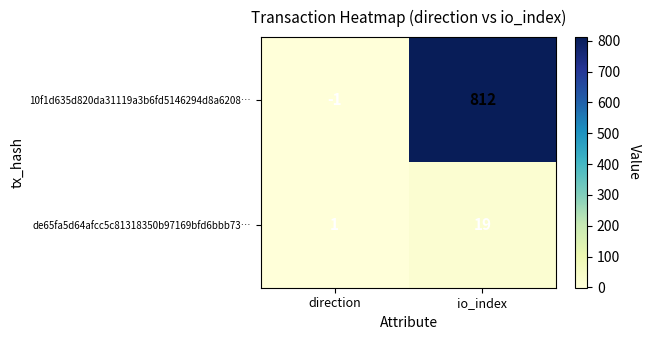

What is the difference between the highest and lowest values at direction?

2